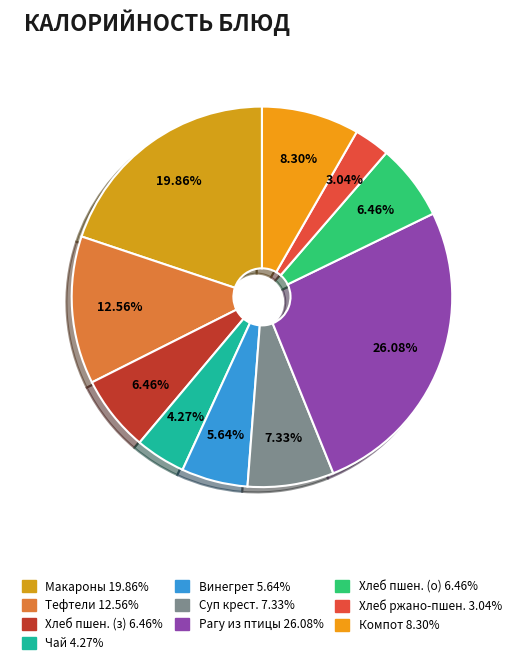

How many slices are in this pie chart?

10